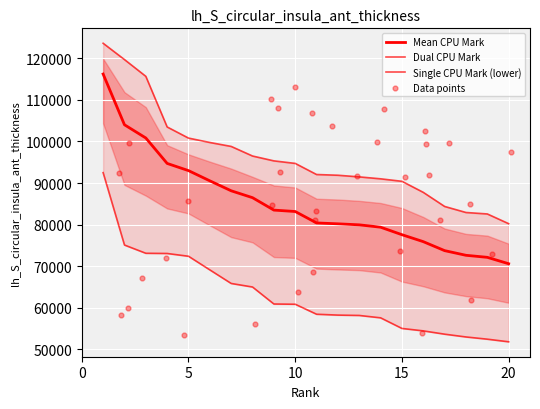

Which series has the largest Y range (max minus min)?

Dual CPU Mark